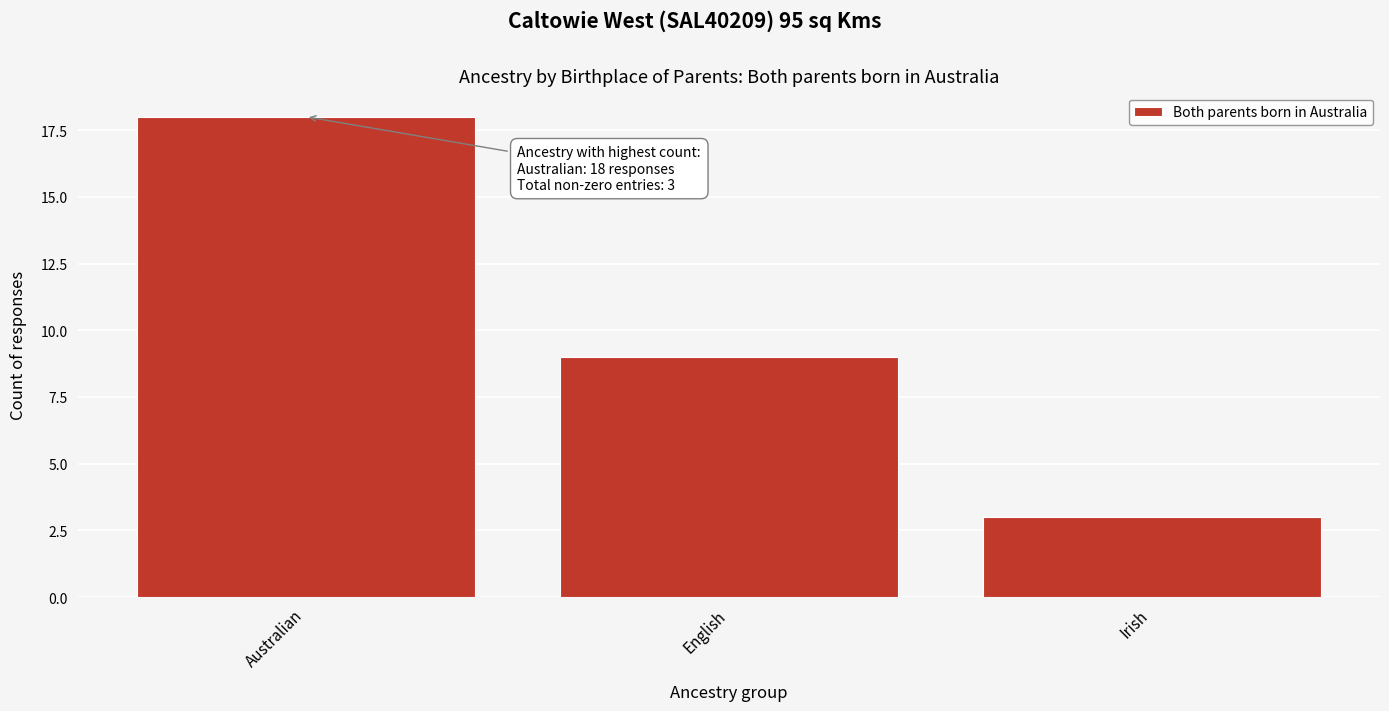

Reading left to right, transcribe all the data shown in this chart.

18	9	3